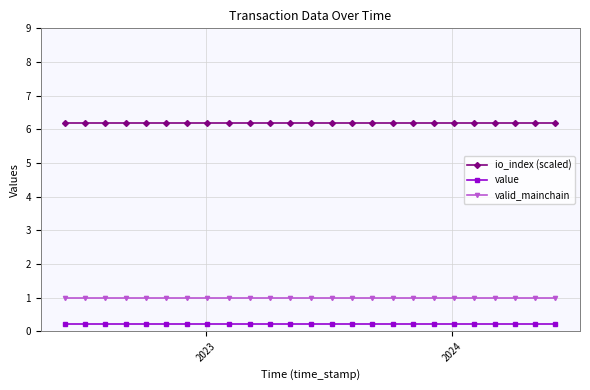

Reading left to right, transcribe all the data shown in this chart.

io_index (scaled): 6.2	6.2	6.2	6.2	6.2	6.2	6.2	6.2	6.2	6.2	6.2	6.2	6.2	6.2	6.2	6.2	6.2	6.2	6.2	6.2	6.2	6.2	6.2	6.2	6.2
value: 0.2	0.2	0.2	0.2	0.2	0.2	0.2	0.2	0.2	0.2	0.2	0.2	0.2	0.2	0.2	0.2	0.2	0.2	0.2	0.2	0.2	0.2	0.2	0.2	0.2
valid_mainchain: 1.0	1.0	1.0	1.0	1.0	1.0	1.0	1.0	1.0	1.0	1.0	1.0	1.0	1.0	1.0	1.0	1.0	1.0	1.0	1.0	1.0	1.0	1.0	1.0	1.0